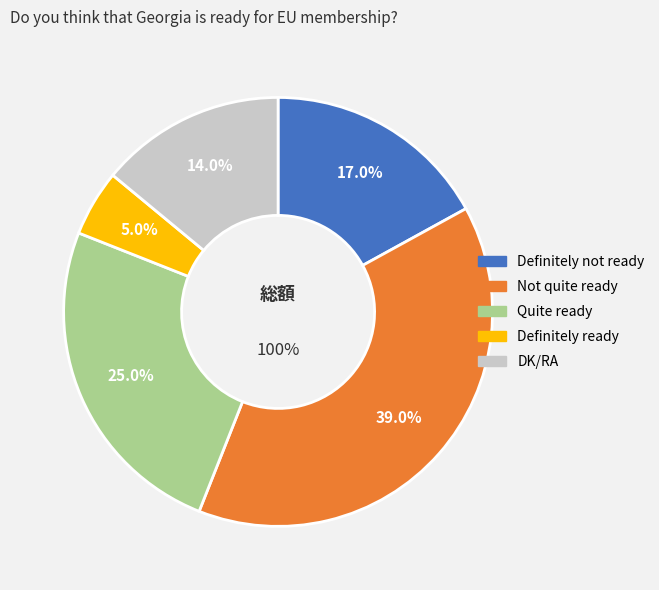

To the nearest percent, what portion does DK/RA represent?

14%